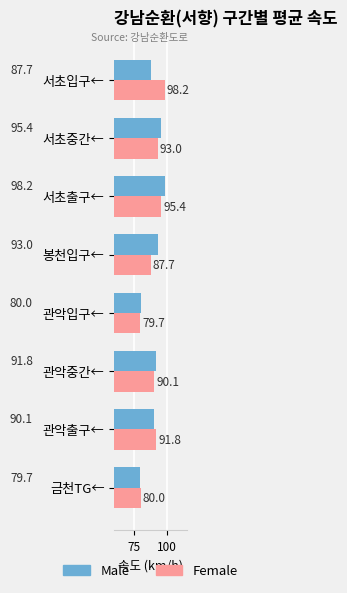

Is it true that Female equals 95.4 at 서초출구←?

True